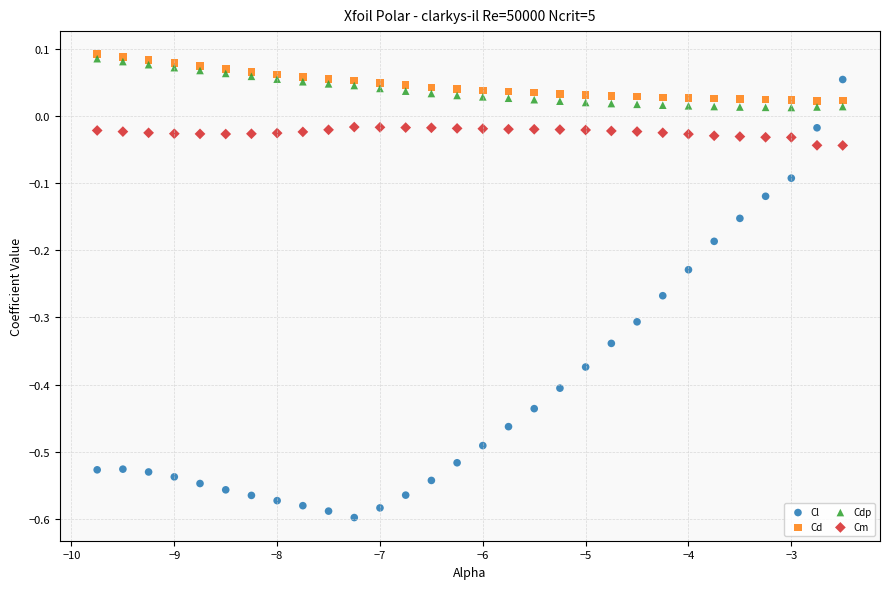

Which series has the widest spread of Y values?

Cl